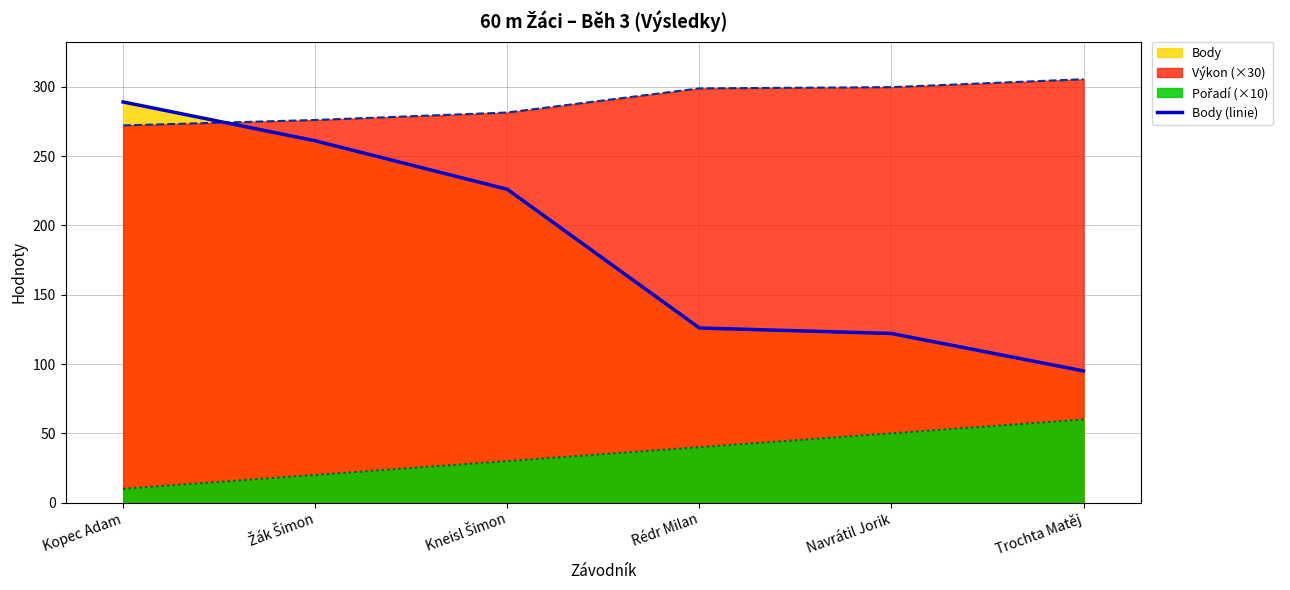

Which has a higher value, Navrátil Jorik or Trochta Matěj?

Navrátil Jorik